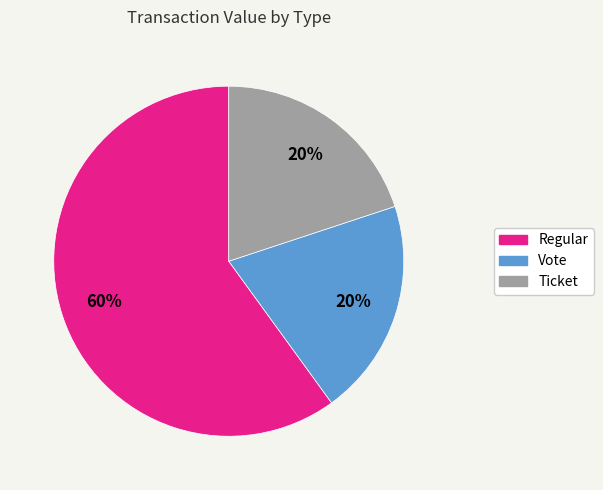

To the nearest percent, what is the average slice percentage?

33%